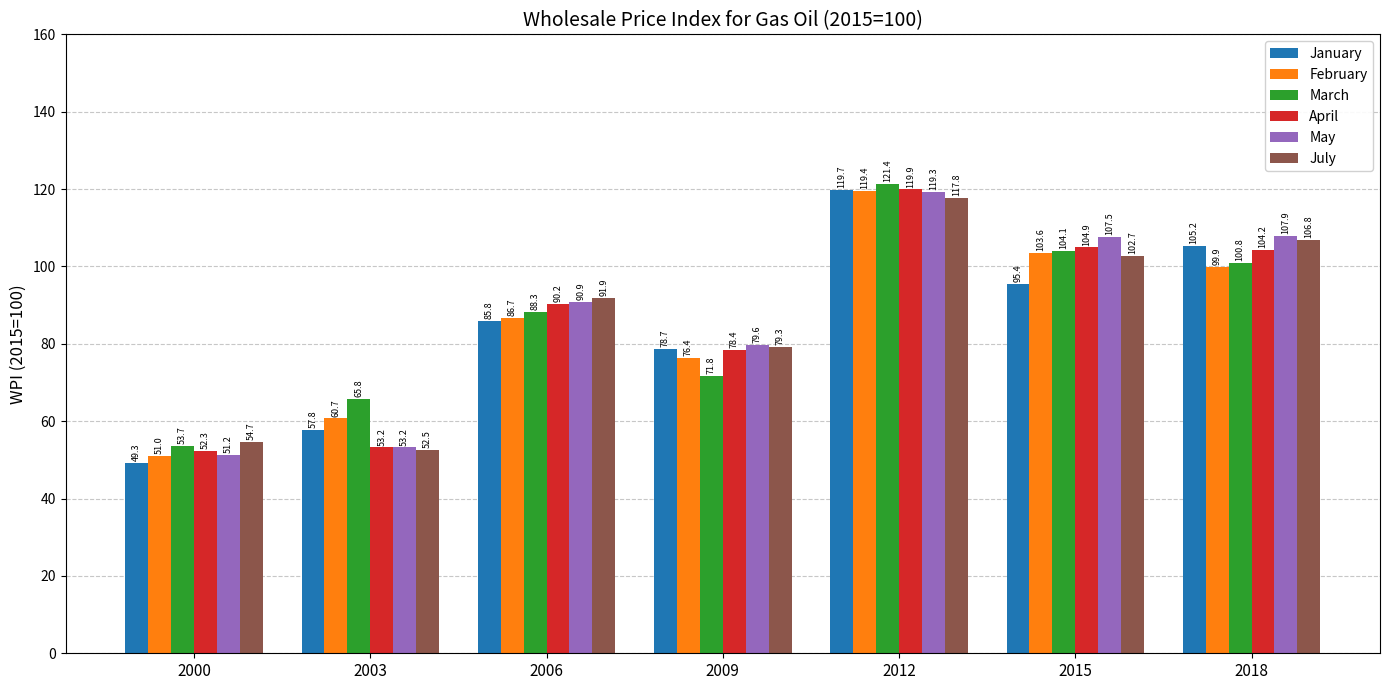

What is the total value across all series at 2006?

533.8